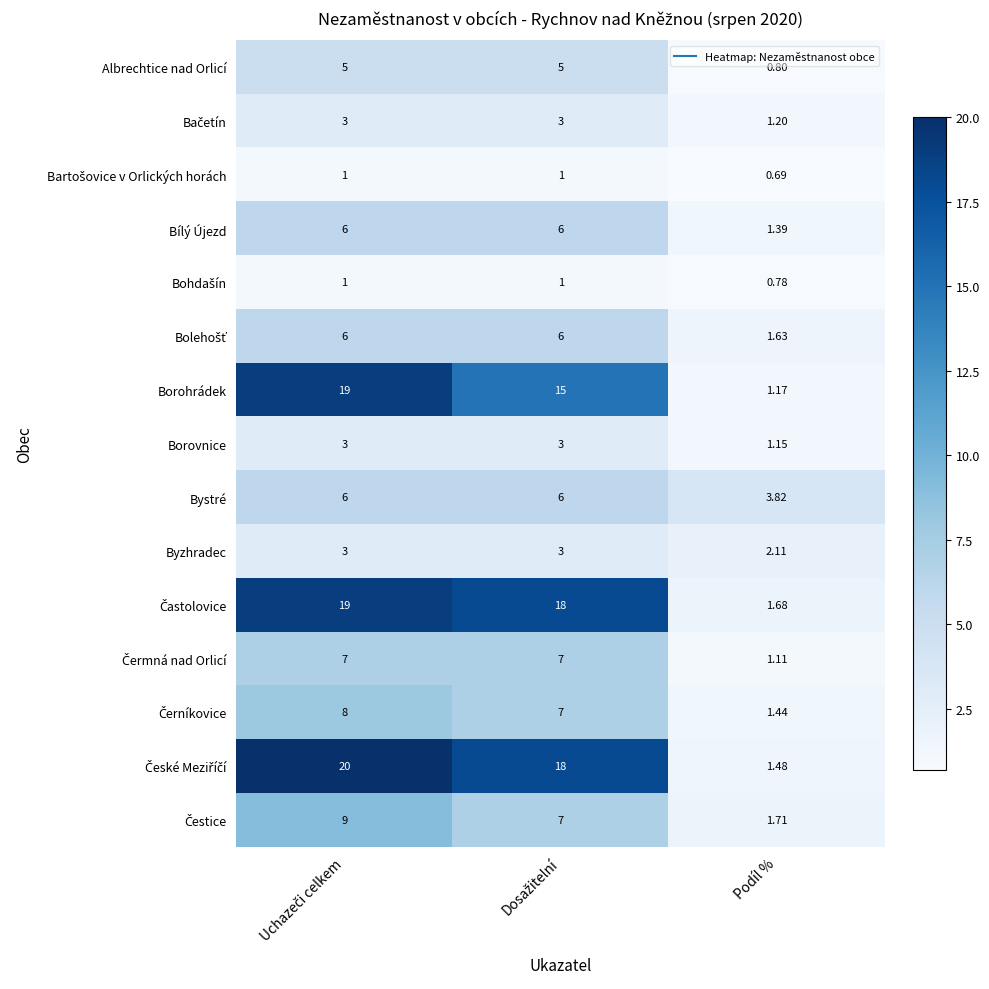

How many data points in Bílý Újezd are less than 6?

1